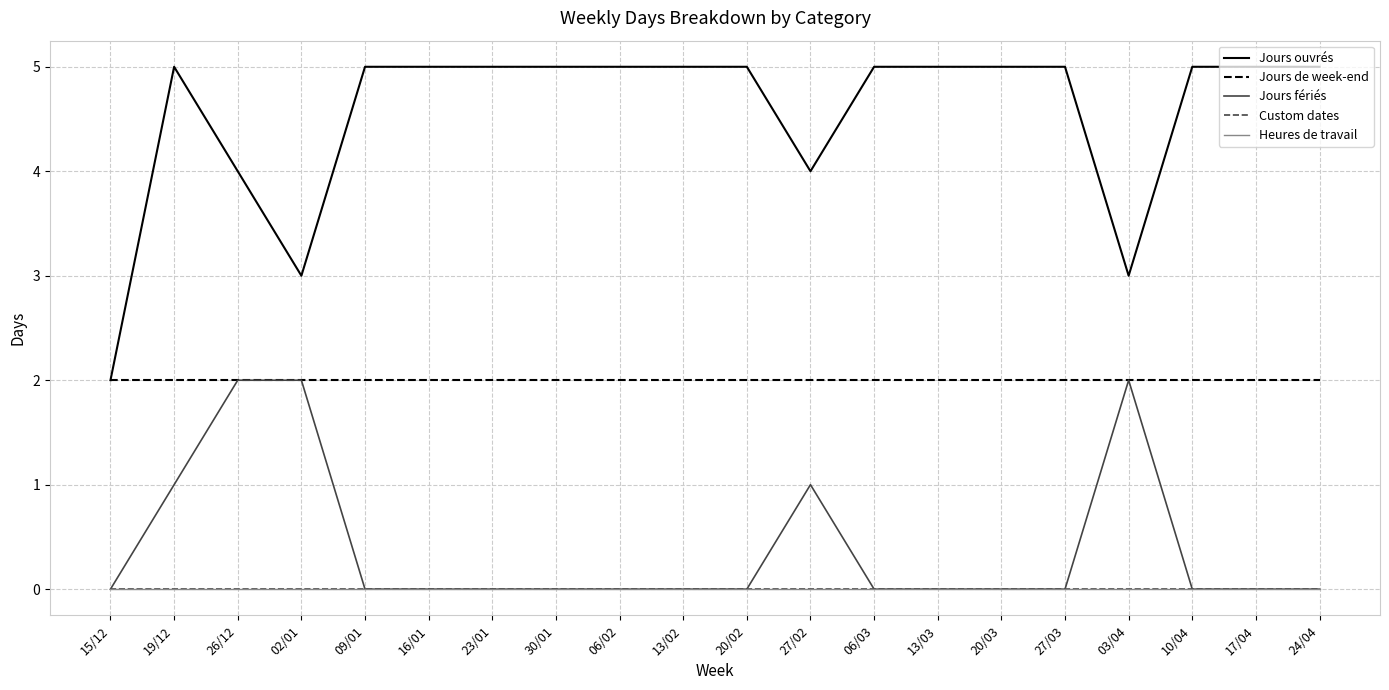

What is the label of the 20th point from the right?

15/12